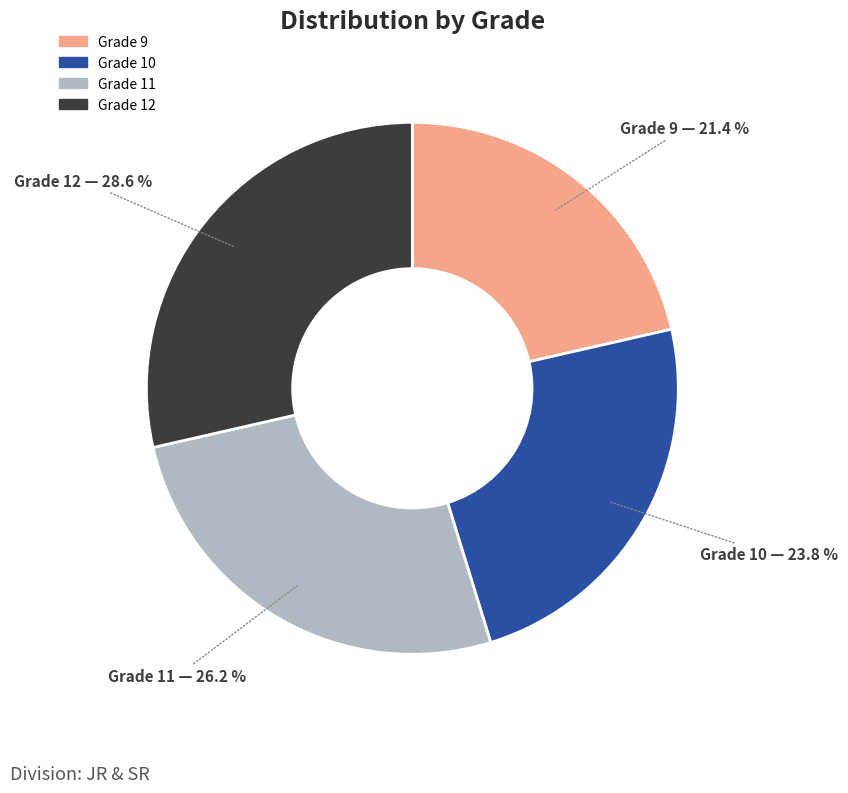

How much of the chart is everything except Grade 10?

76.2%